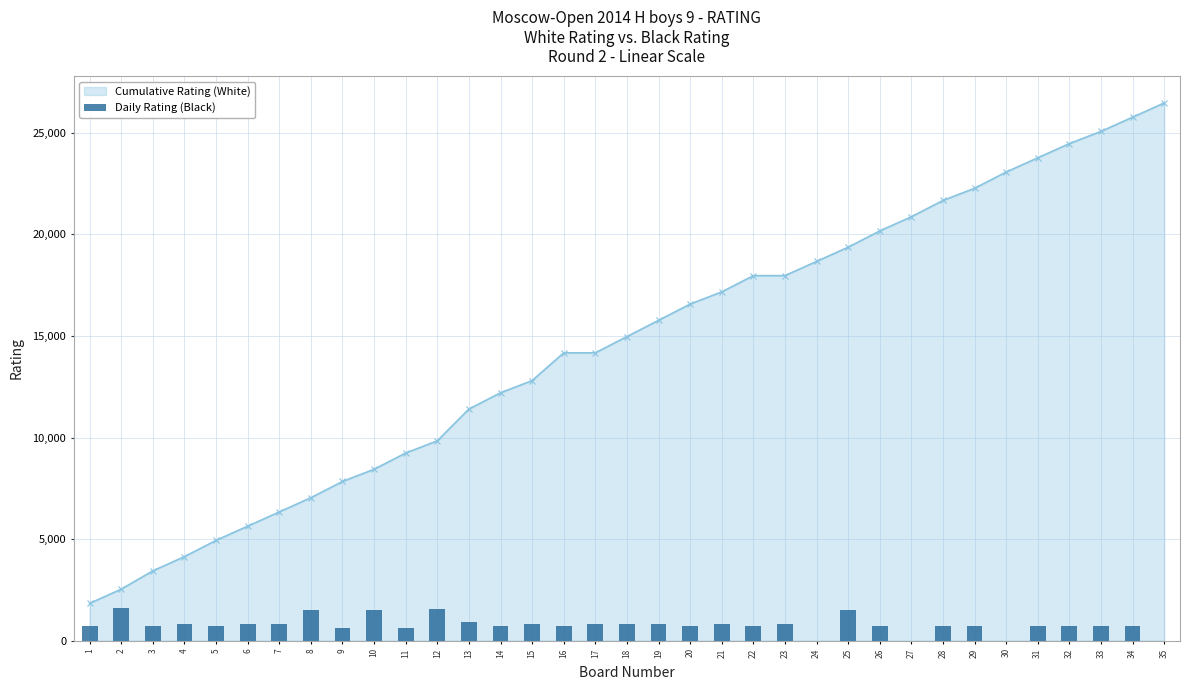

Are the bars horizontal?

No